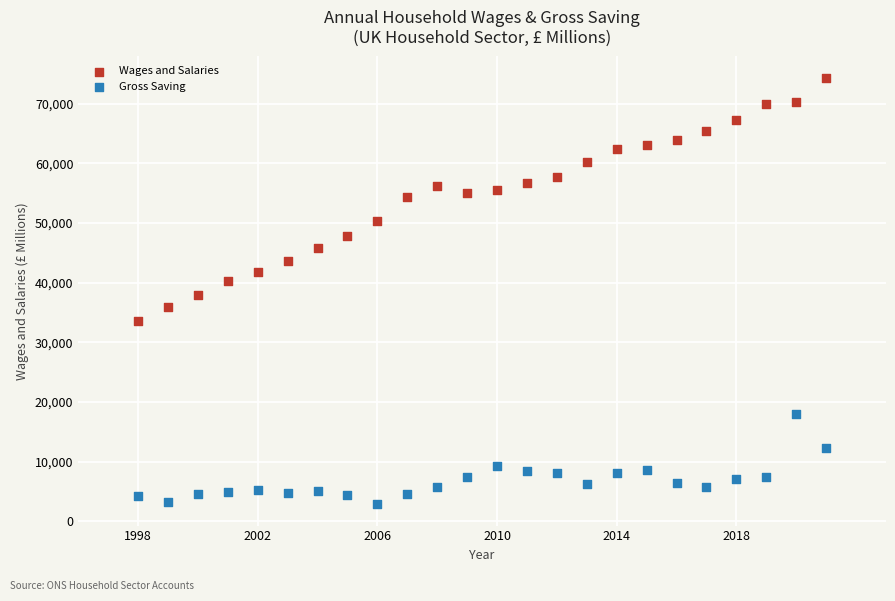

What is the X range (max minus min) for the scatter plot?

23